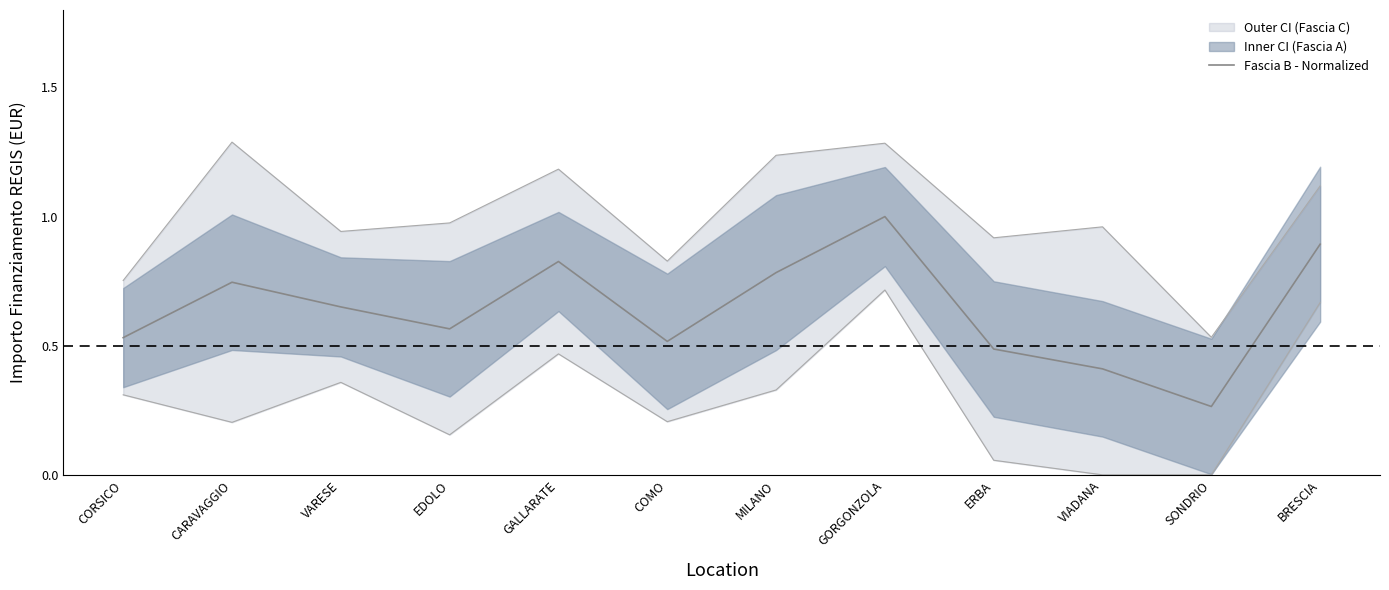

What is the change in value from VARESE to VIADANA?

-0.2